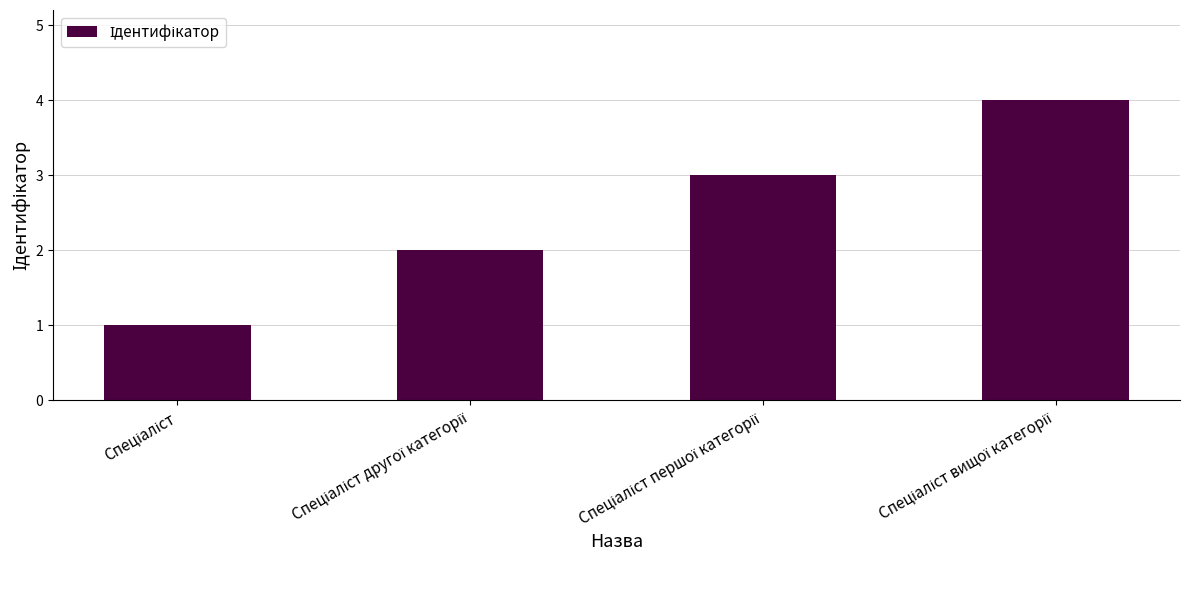

What is the difference between the maximum and minimum values?

3